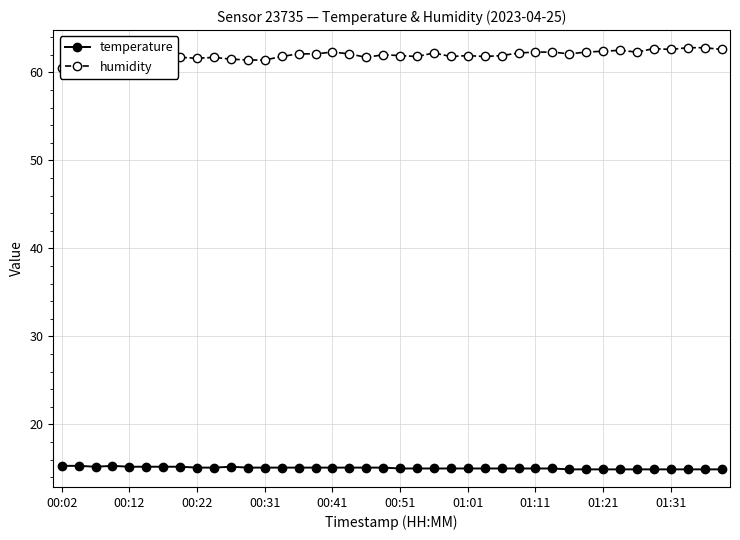

What is the value of the humidity point at the 15th from the left?

62.1